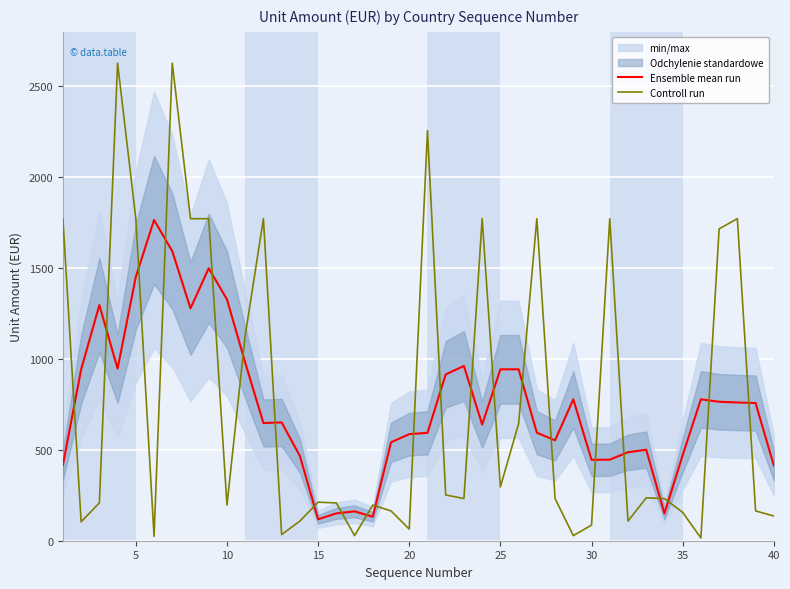

What is the minimum value shown in the chart?

15.0